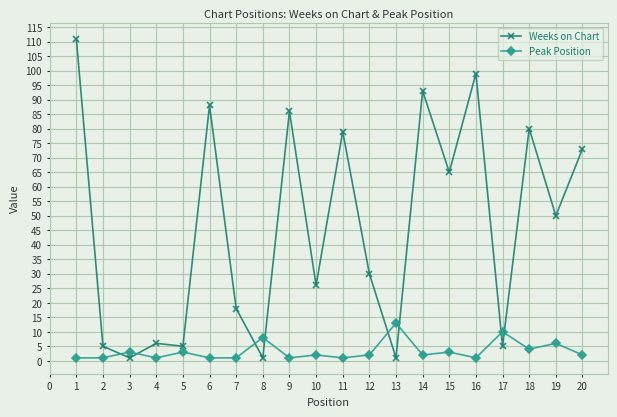

The value of Weeks on Chart at 18 is 142. True or false?

False